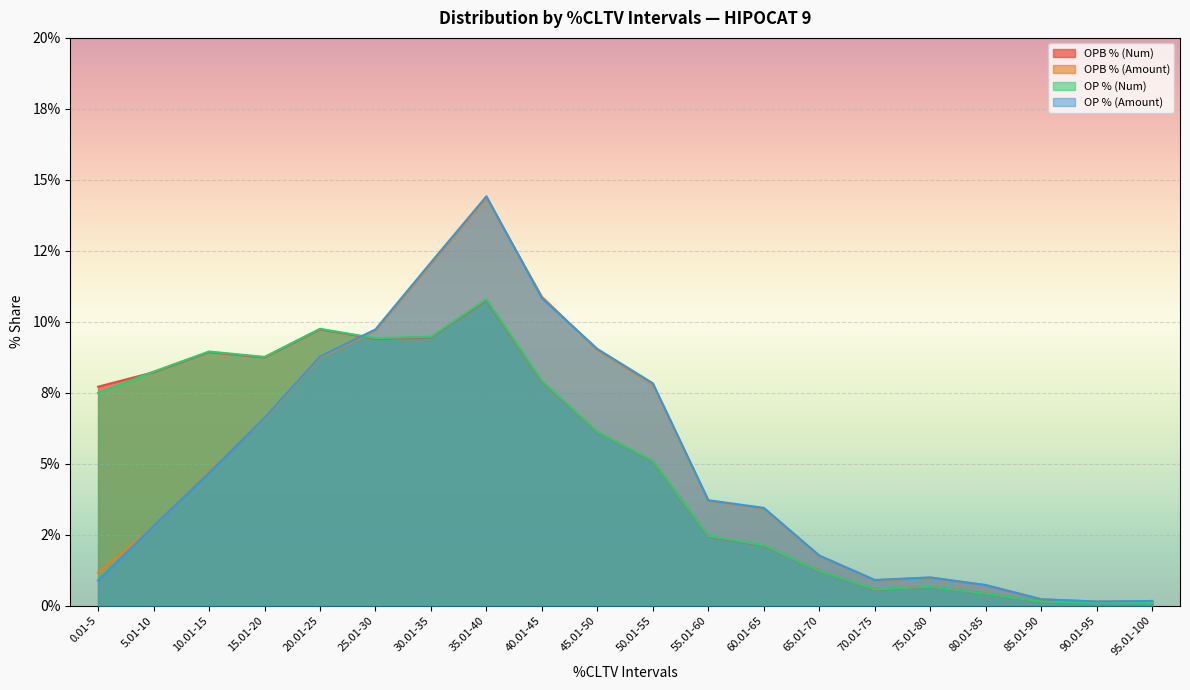

Reading left to right, list all the values displayed in this chart.

OPB % (Num): 7.7	8.2	8.9	8.7	9.7	9.4	9.4	10.8	7.9	6.1	5.1	2.4	2.1	1.2	0.6	0.7	0.4	0.1	0.1	0.1
OPB % (Amount): 1.1	2.8	4.7	6.6	8.7	9.7	12.0	14.4	10.9	9.0	7.8	3.7	3.4	1.8	0.9	1.0	0.7	0.2	0.1	0.2
OP % (Num): 7.5	8.2	8.9	8.8	9.8	9.4	9.5	10.8	7.9	6.1	5.1	2.5	2.1	1.2	0.6	0.7	0.4	0.1	0.1	0.1
OP % (Amount): 0.9	2.8	4.7	6.6	8.8	9.7	12.1	14.4	10.8	9.0	7.8	3.7	3.4	1.8	0.9	1.0	0.7	0.2	0.1	0.2